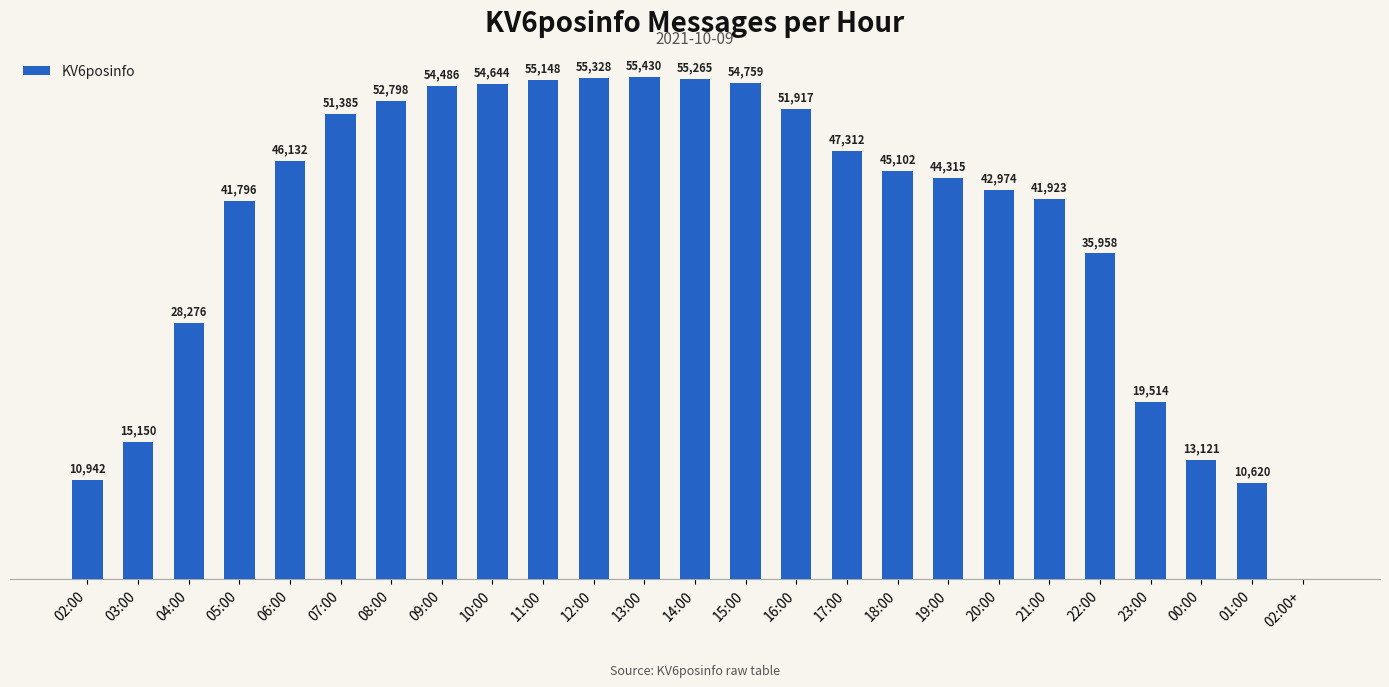

At which label does the data first exceed 45102?

06:00